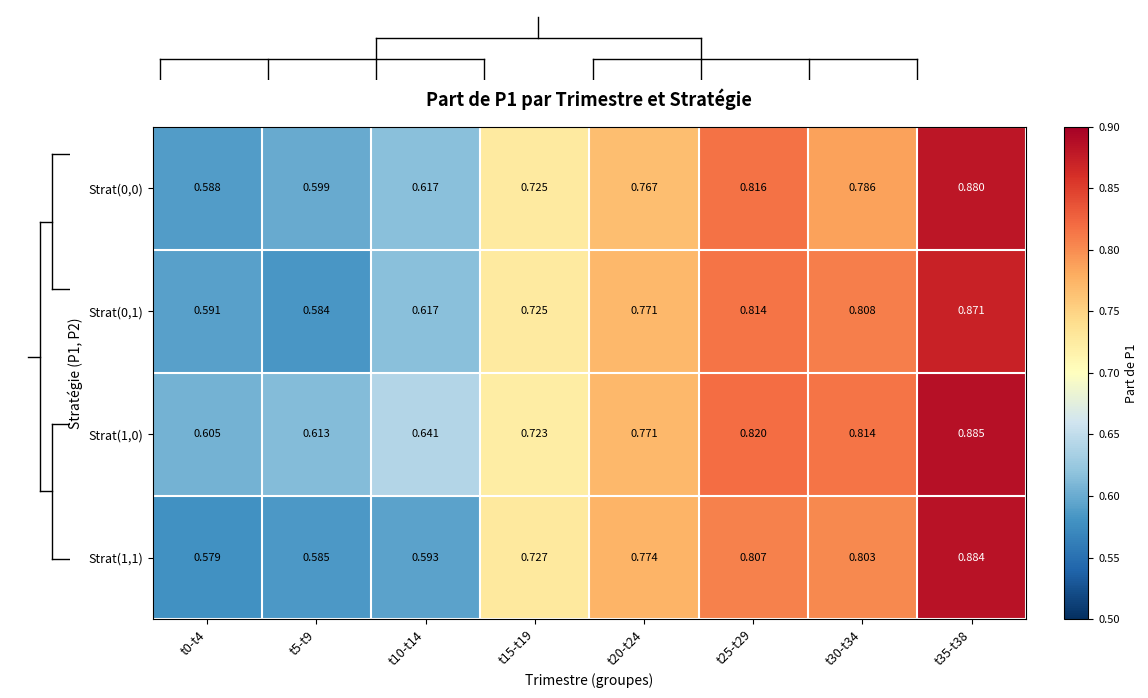

Is the value of Strat(1,1) at t5-t9 greater than the value of Strat(0,0) at t35-t38?

No